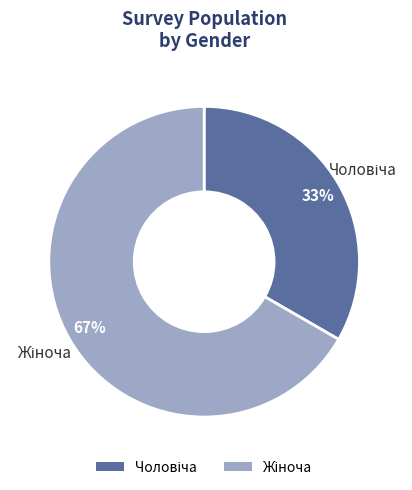

Is there any slice that represents more than half of the pie?

Yes